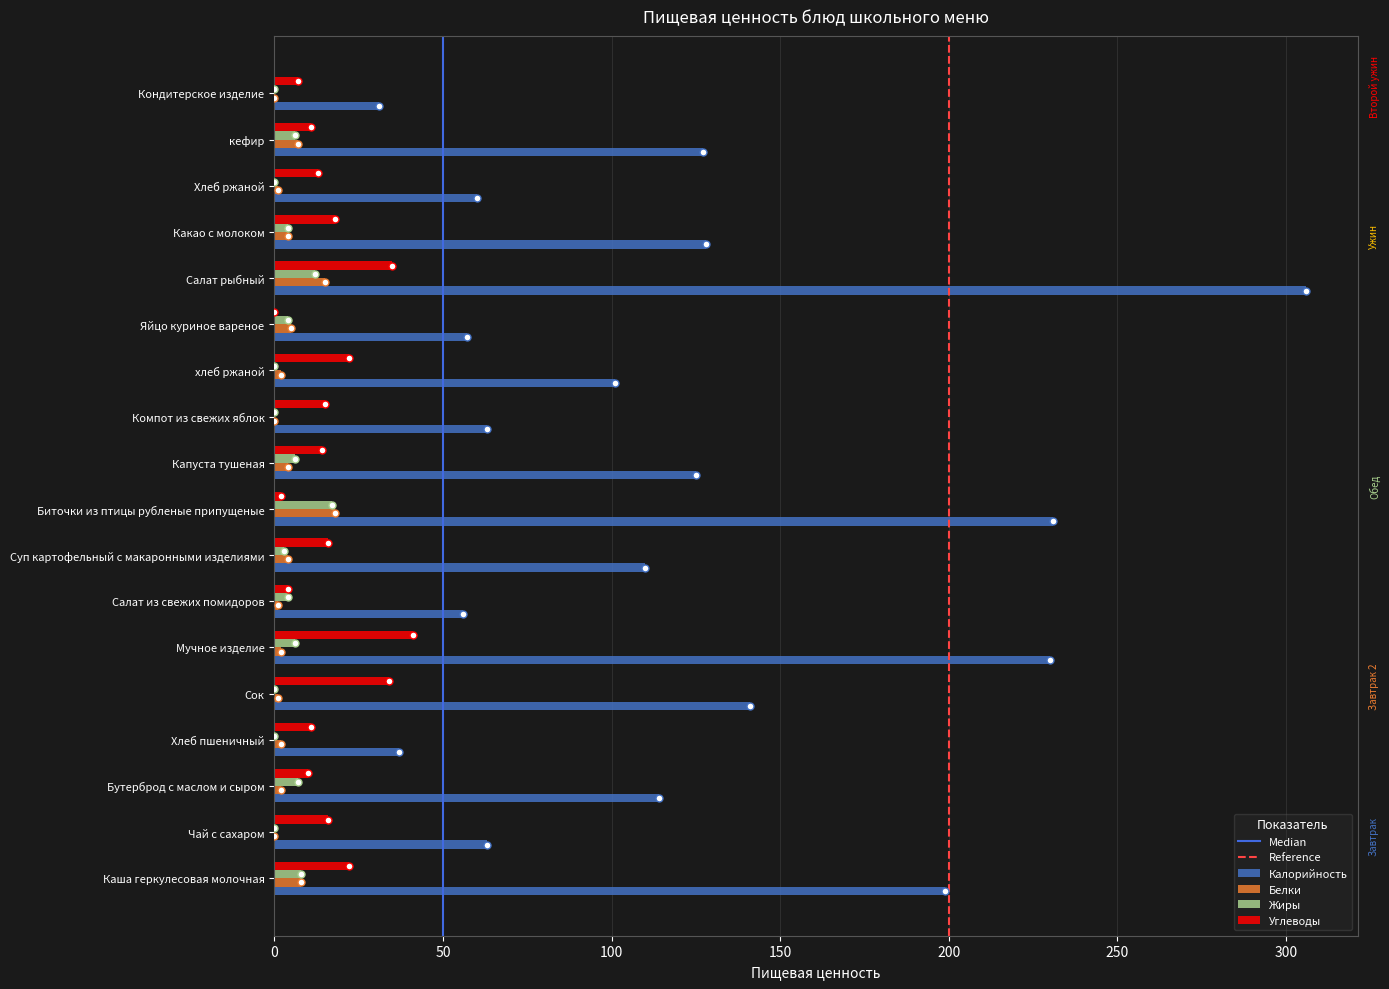

At which category does the chart reach its peak across all series?

Салат рыбный